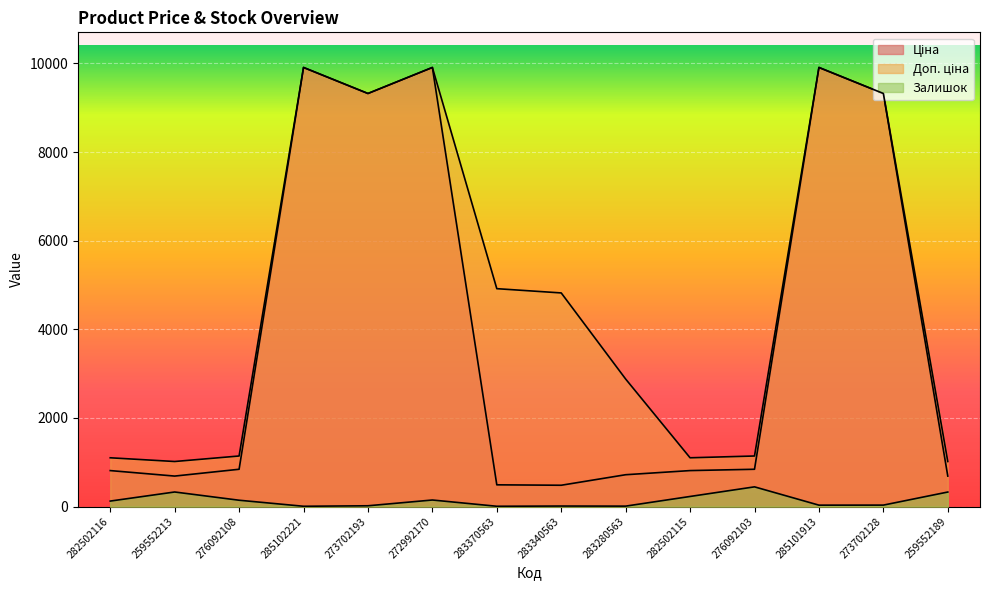

What is the difference between the maximum and minimum values in the Доп. ціна series?

8890.7